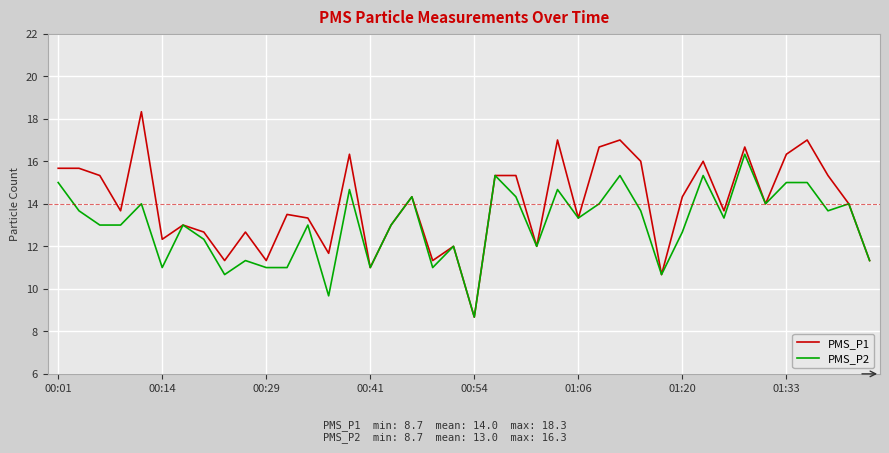

List the series in order of their peak value, lowest first.

PMS_P2, PMS_P1